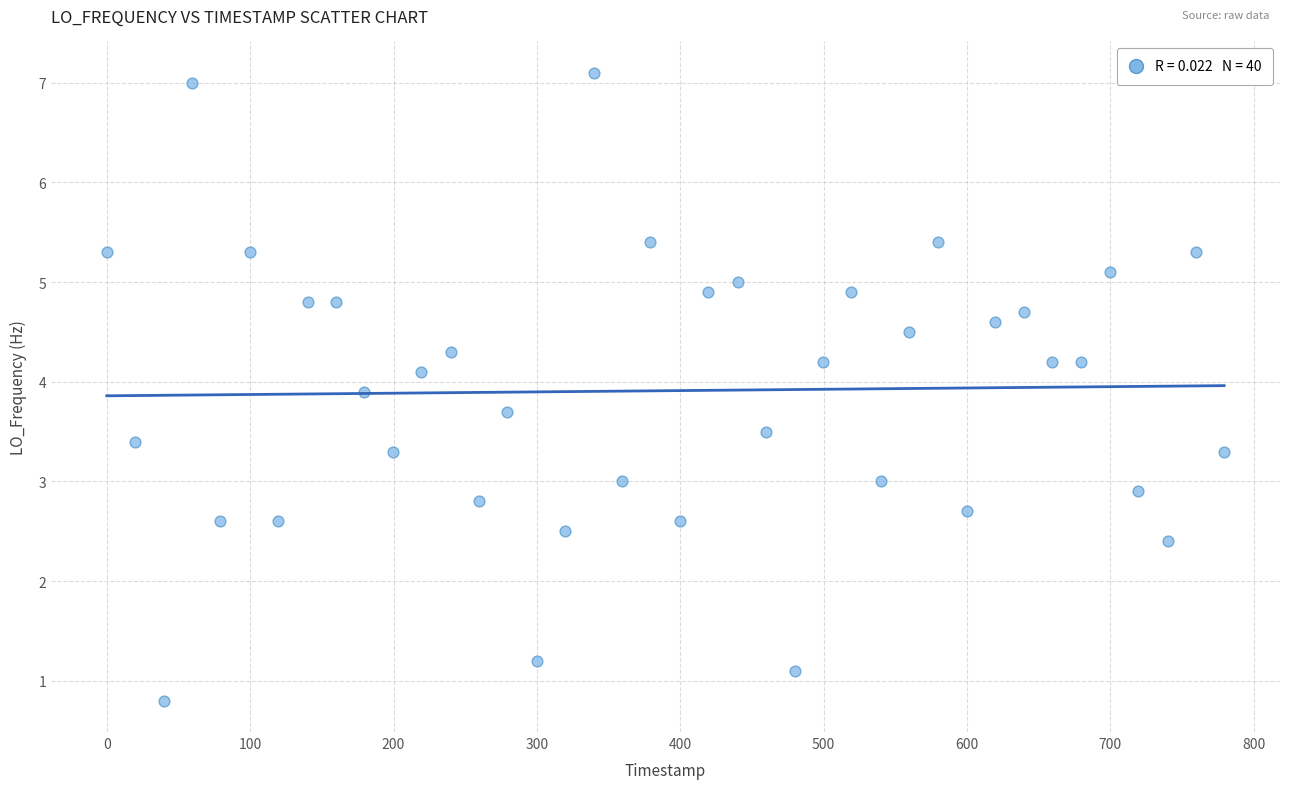

What is the range of Y values (max minus min)?

6.3